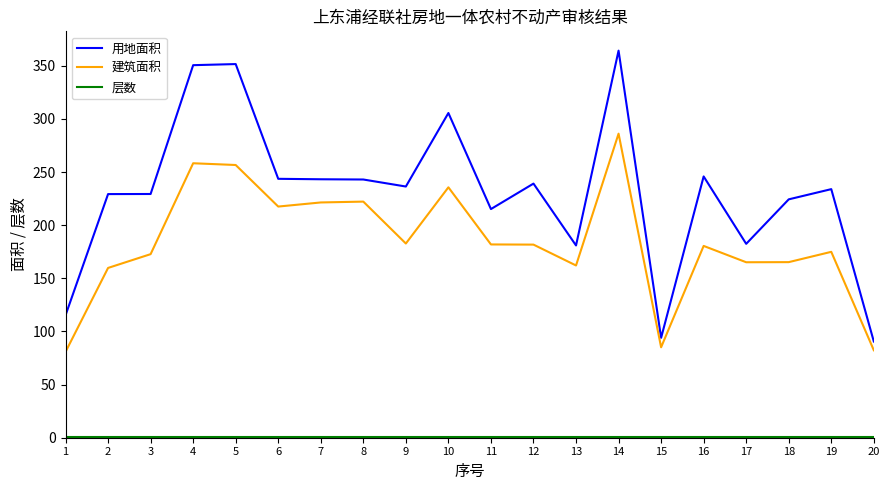

Does the chart have visible grid lines?

No